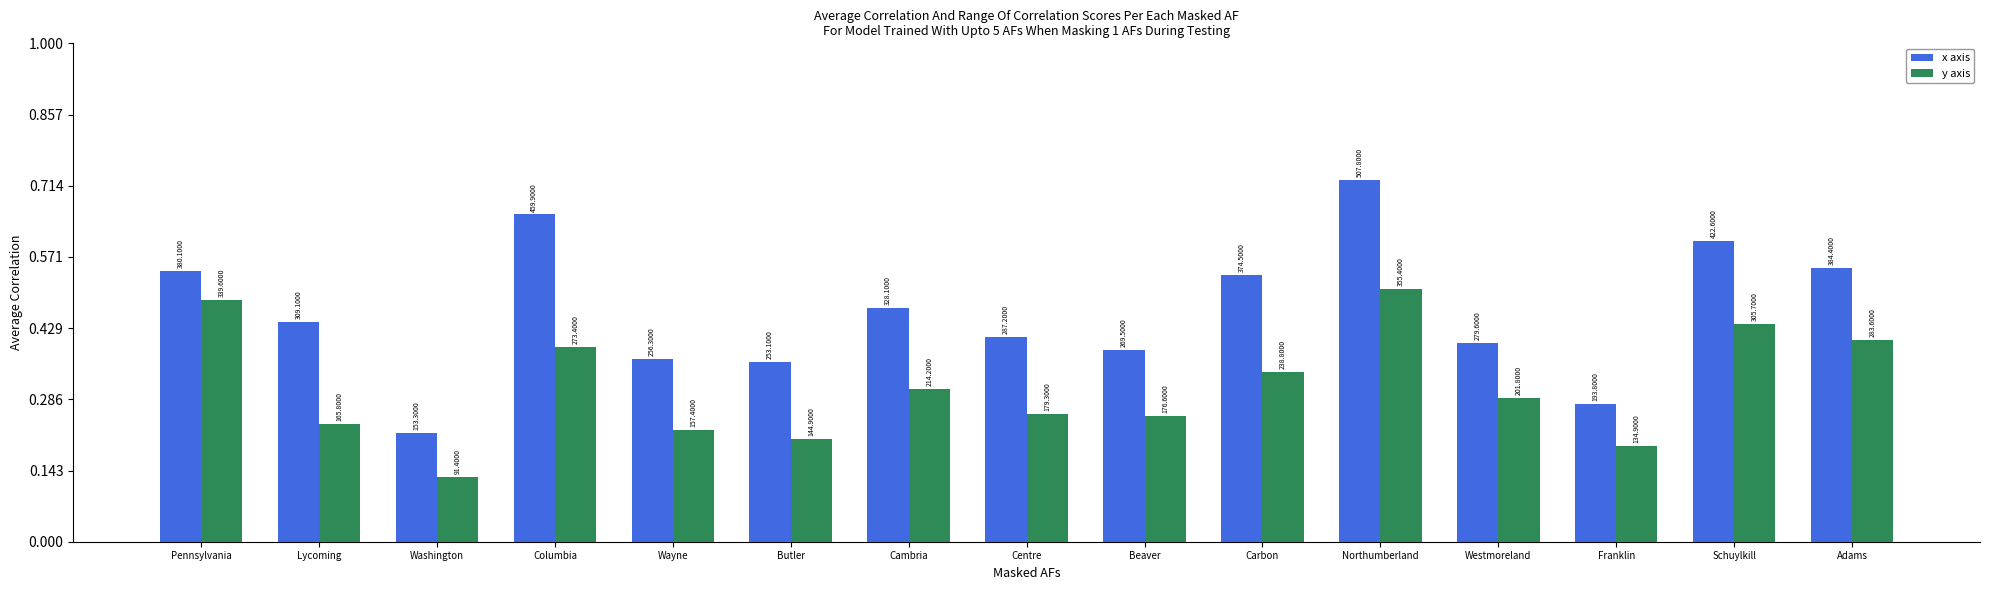

Rank the categories by y axis value from lowest to highest.

Washington, Franklin, Butler, Wayne, Lycoming, Beaver, Centre, Westmoreland, Cambria, Carbon, Columbia, Adams, Schuylkill, Pennsylvania, Northumberland